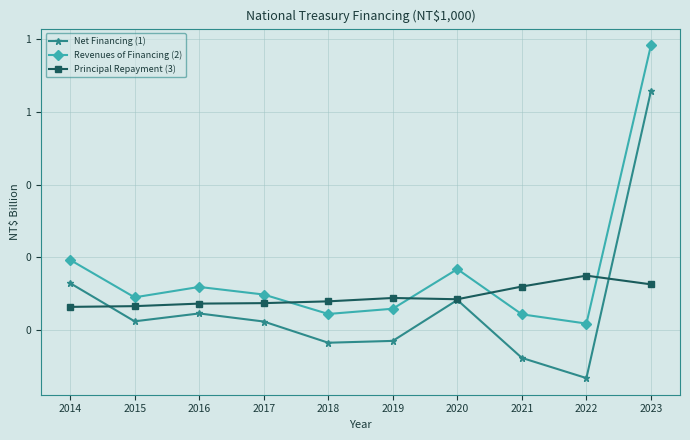

The Principal Repayment (3) series shows 0.1 at 2014. True or false?

True